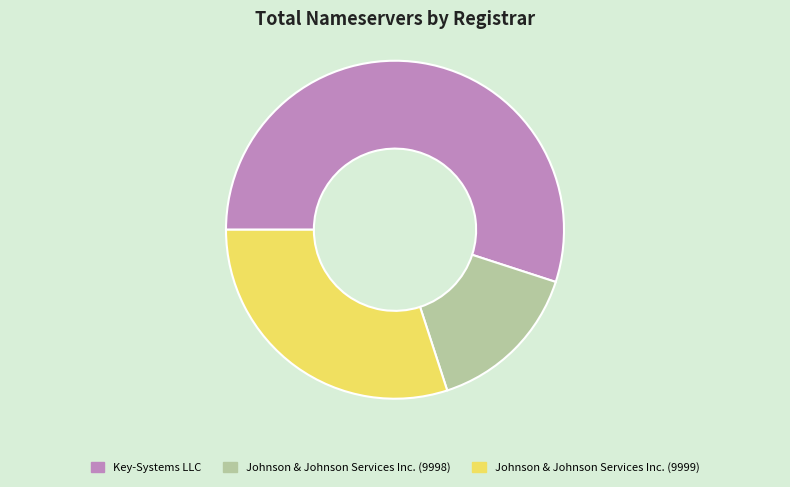

Does Key-Systems LLC account for over 50% of the chart?

Yes